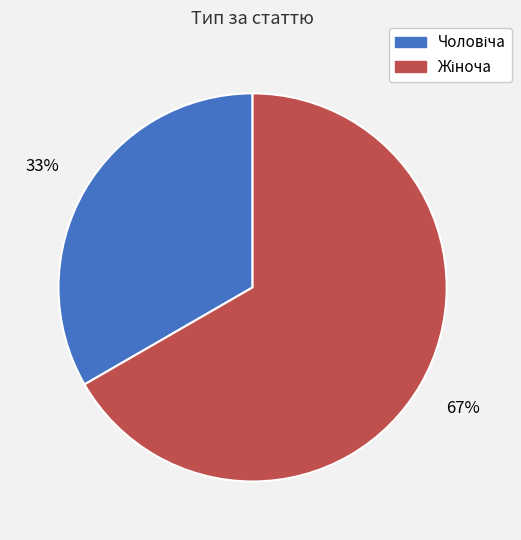

To the nearest percent, what is the average slice percentage?

50%